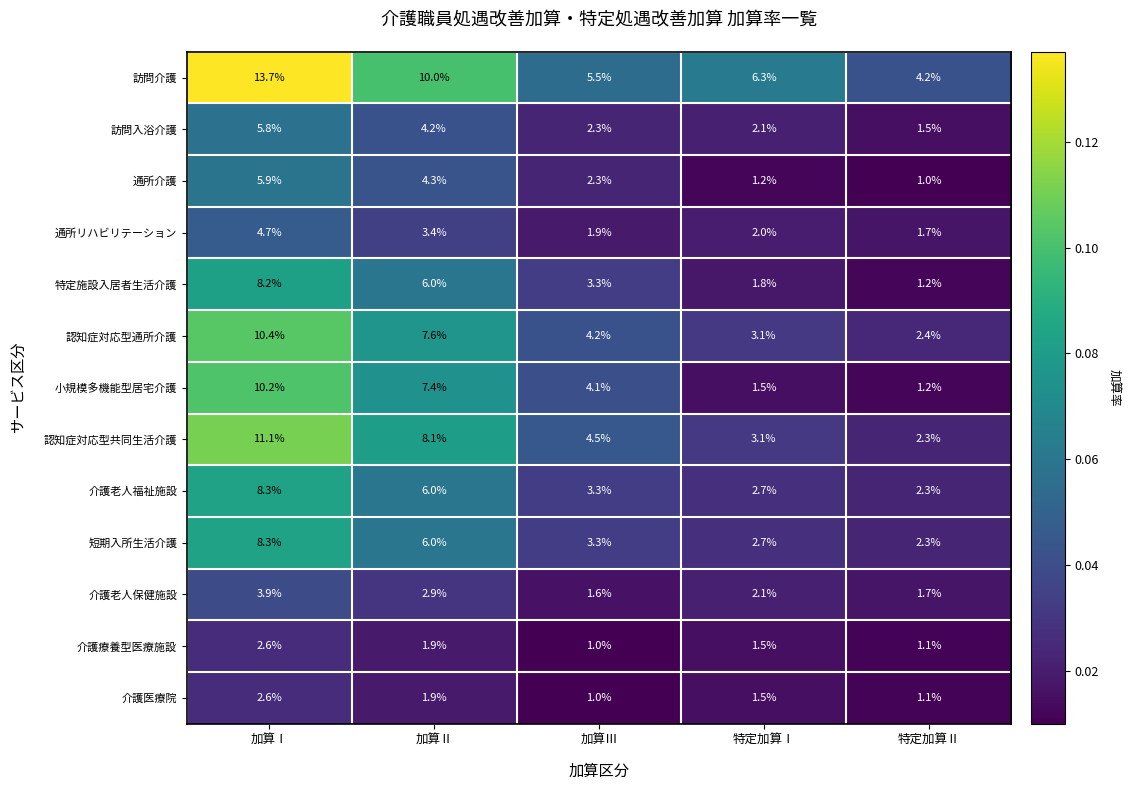

Is it true that 通所リハビリテーション equals 2.0 at 特定加算Ⅰ?

True